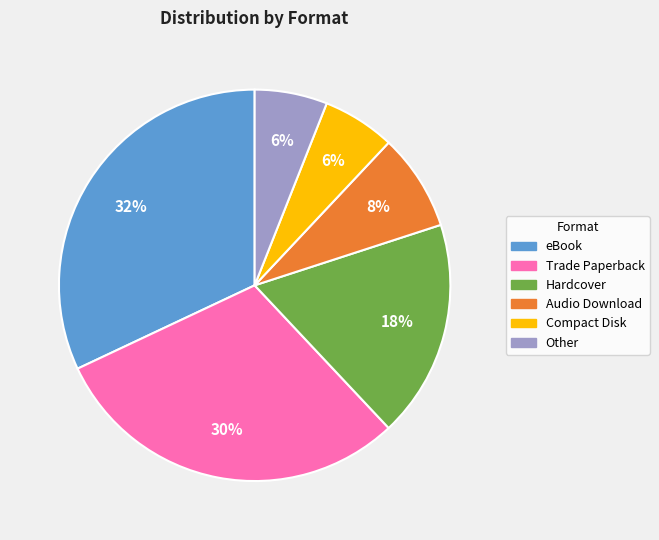

Combined, do Other and Hardcover account for over 50%?

No